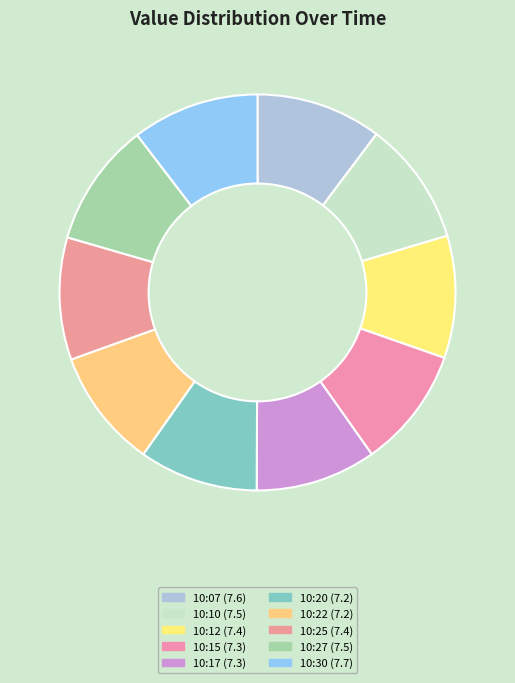

Is 10:15 the majority of the pie?

No